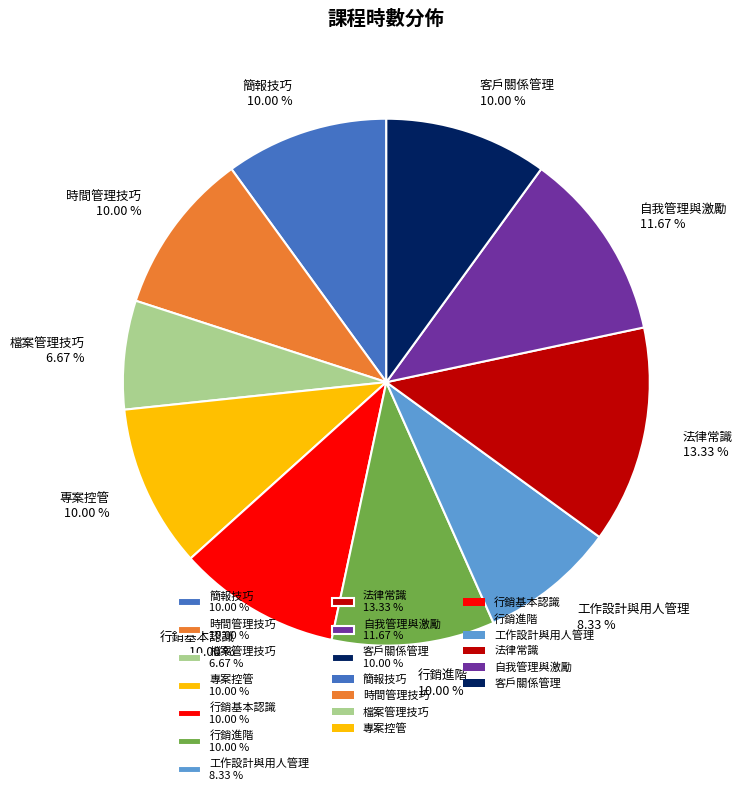

How many slices are in this pie chart?

10